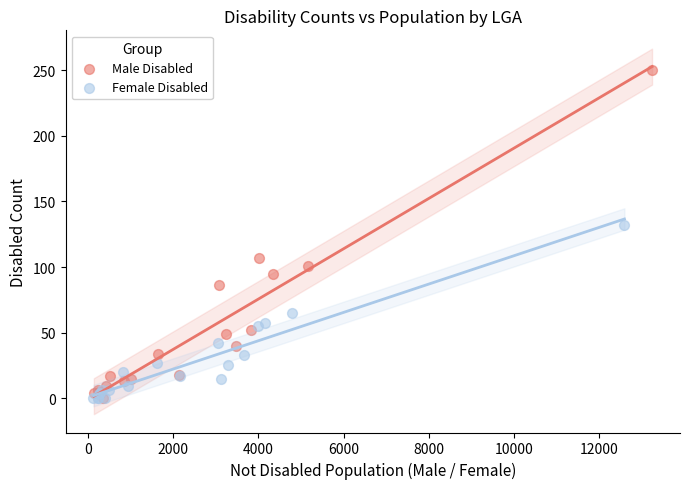

Which series reaches the maximum Y coordinate?

Male Disabled